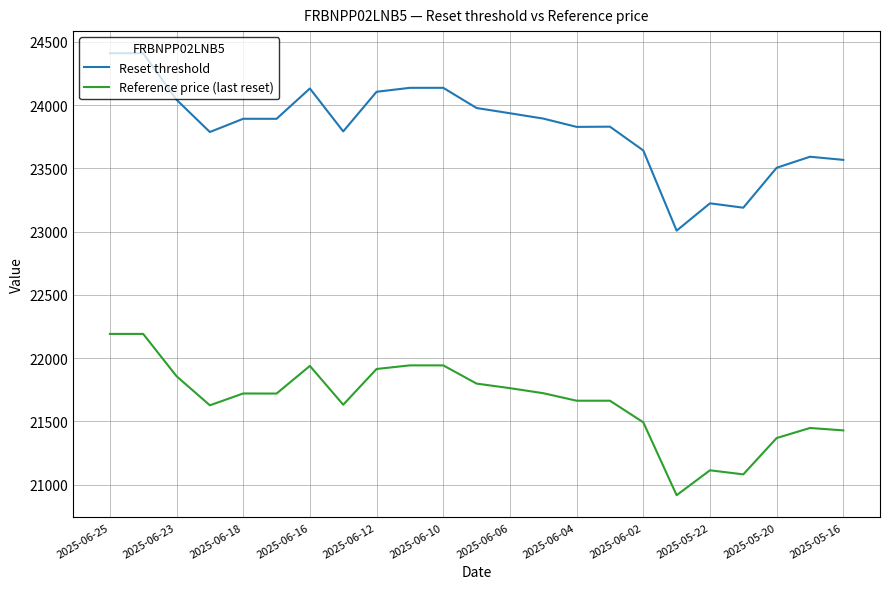

Rank the series by their average value, from highest to lowest.

Reset threshold, Reference price (last reset)